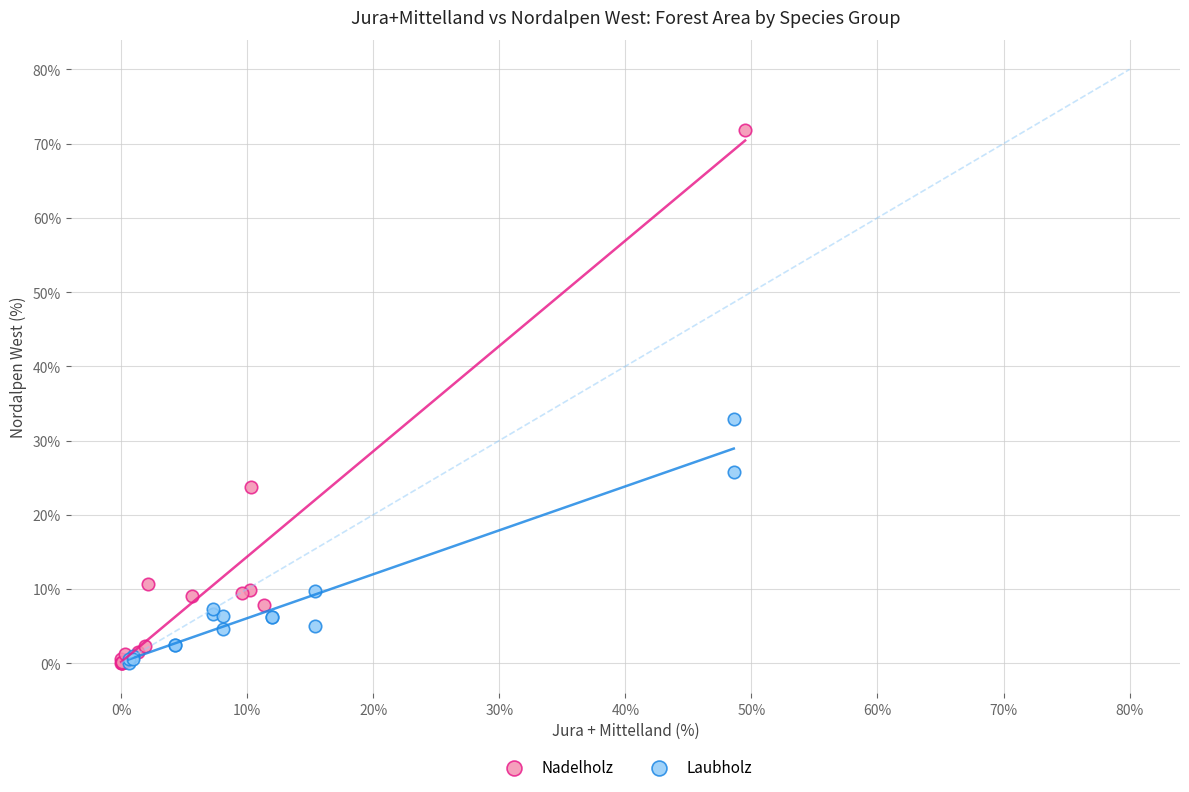

Which series has the widest spread of Y values?

Nadelholz